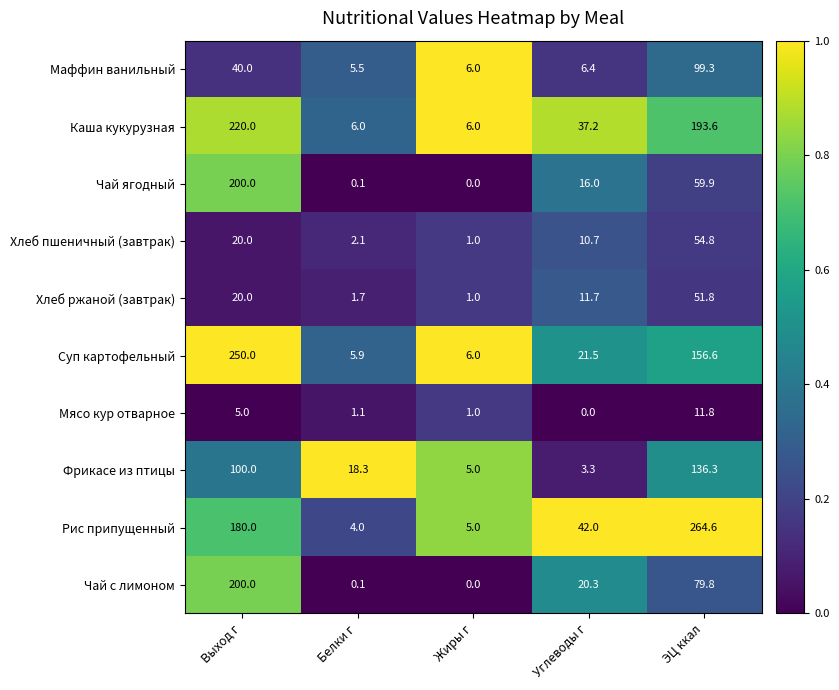

Which series has the largest total across all categories?

Рис припущенный